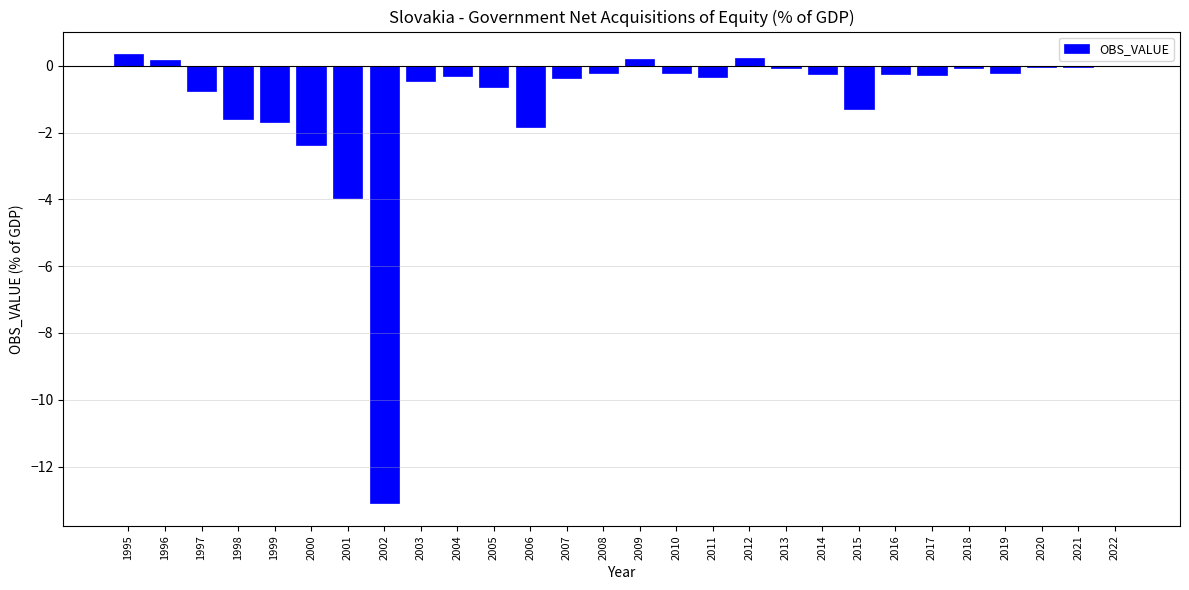

What is the change in value from 2001 to 2011?

+3.6